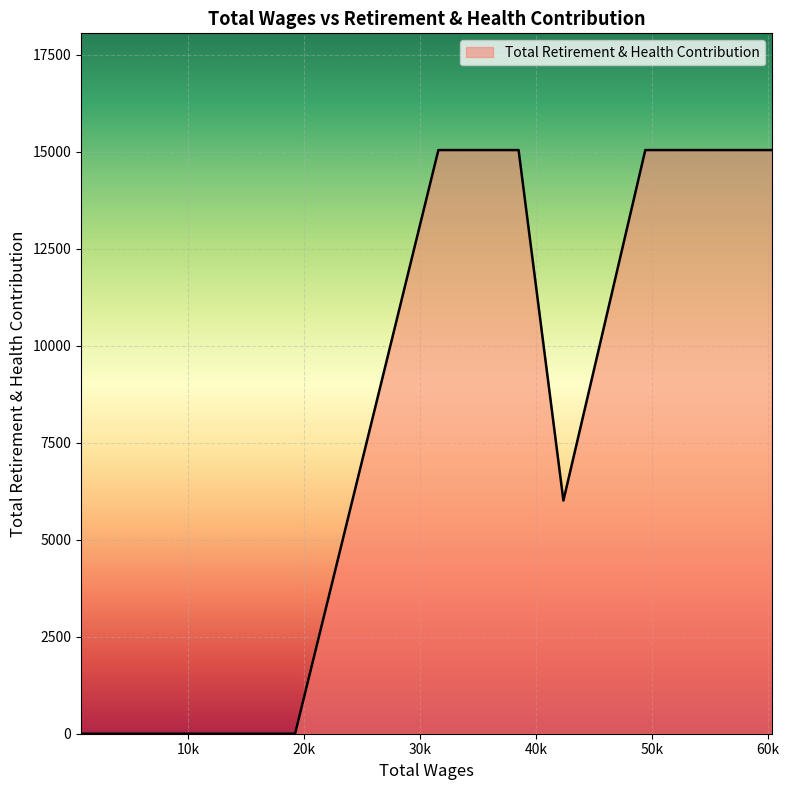

What is the difference between the maximum and minimum values?

15048